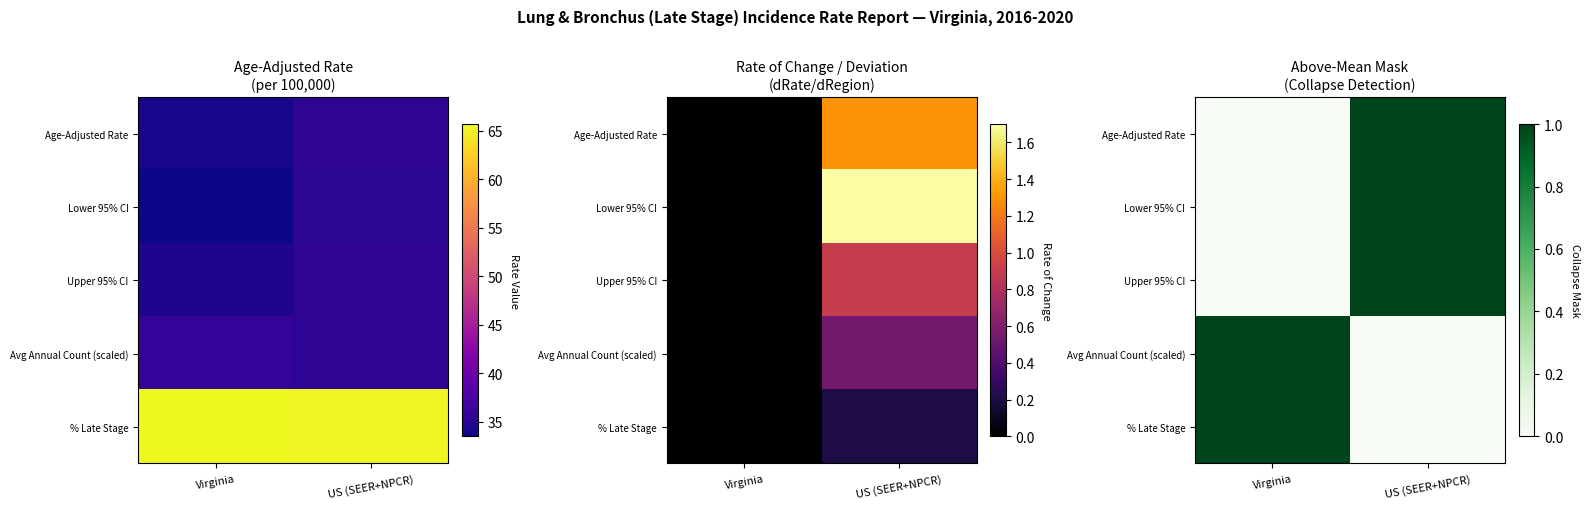

What is the maximum value for % Late Stage?

1